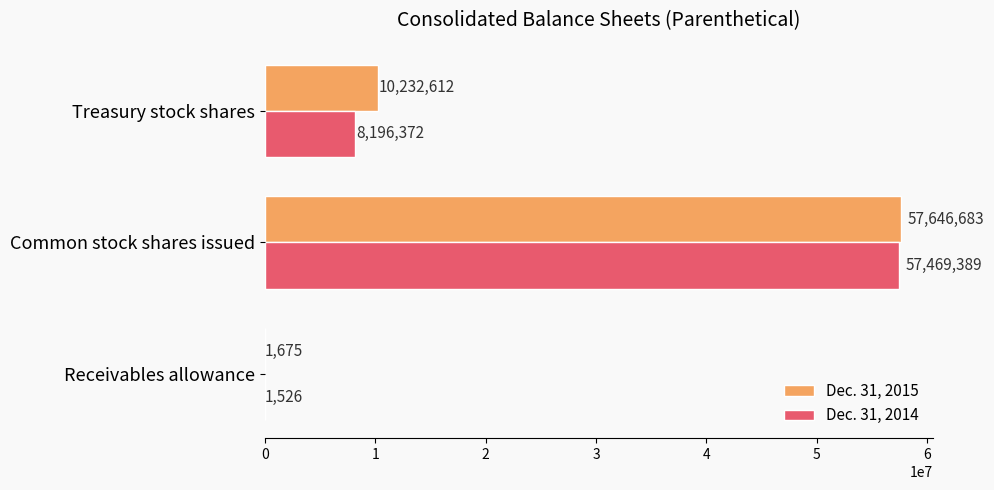

What is the sum of all Dec. 31, 2015 values?

67880970